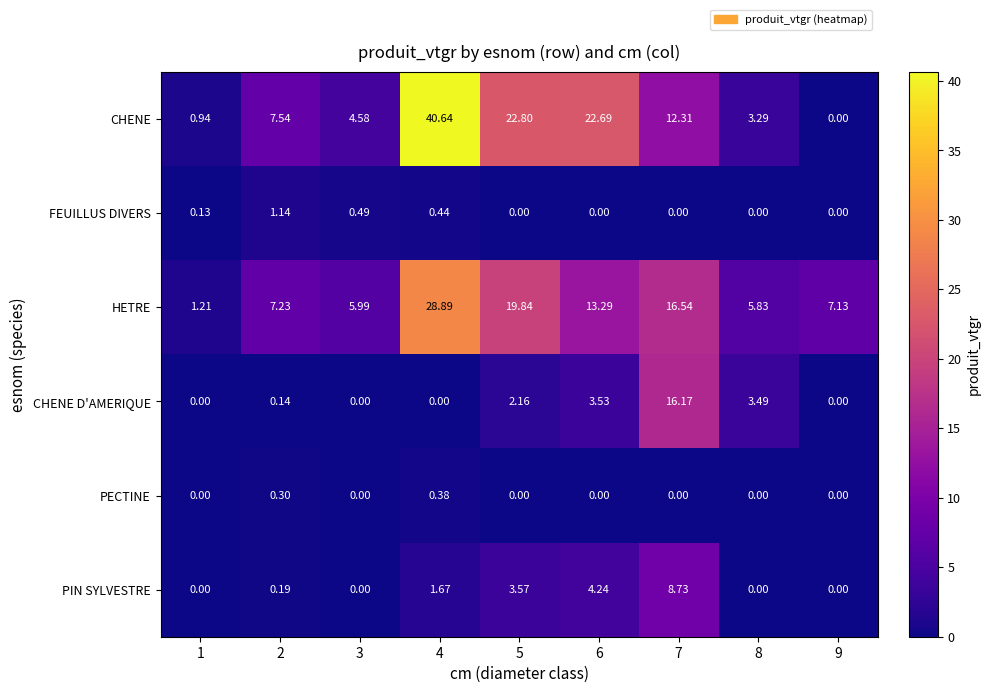

Count the number of data series in this chart.

6